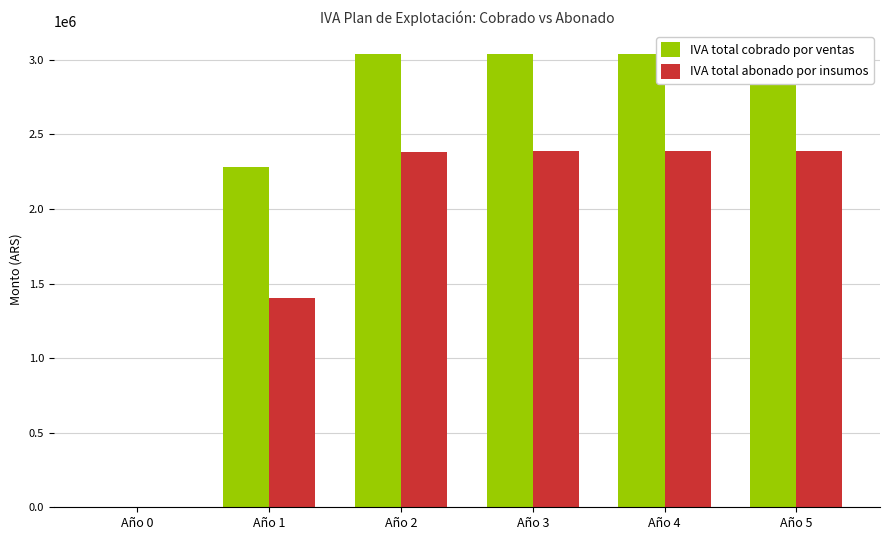

Rank the series by their maximum value, from lowest to highest.

IVA total abonado por insumos, IVA total cobrado por ventas